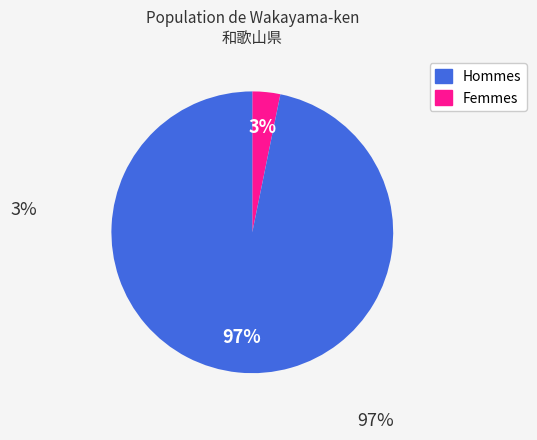

To the nearest percent, what is the difference between the largest and smallest slice percentages?

94%